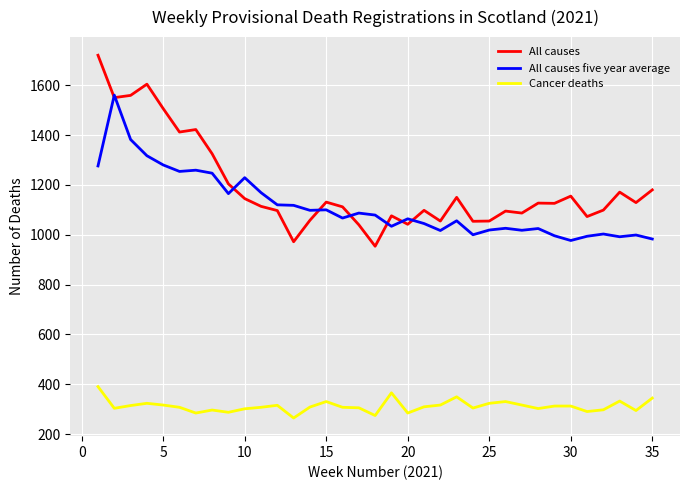

What are all the series names shown in the legend?

All causes, All causes five year average, Cancer deaths